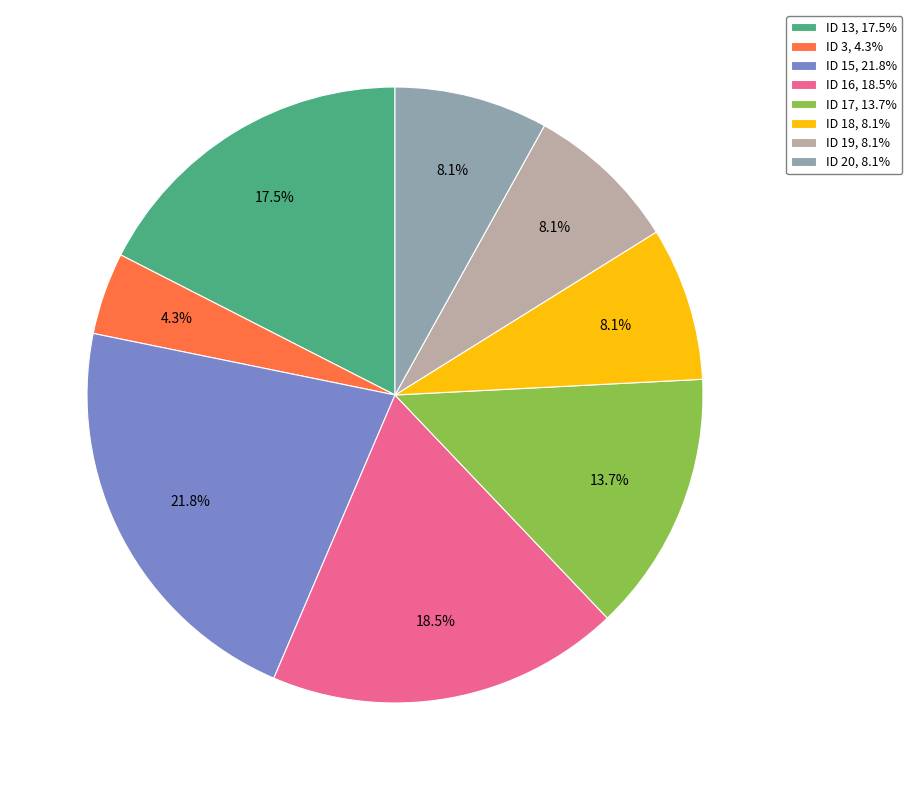

Which has a higher value, ID 15, 21.8% or ID 18, 8.1%?

ID 15, 21.8%